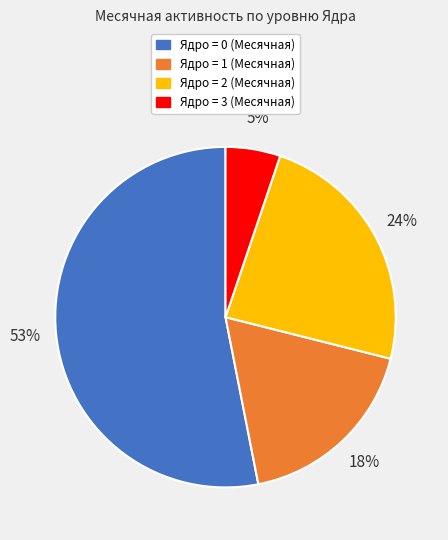

To the nearest percent, what is the average slice percentage?

25%